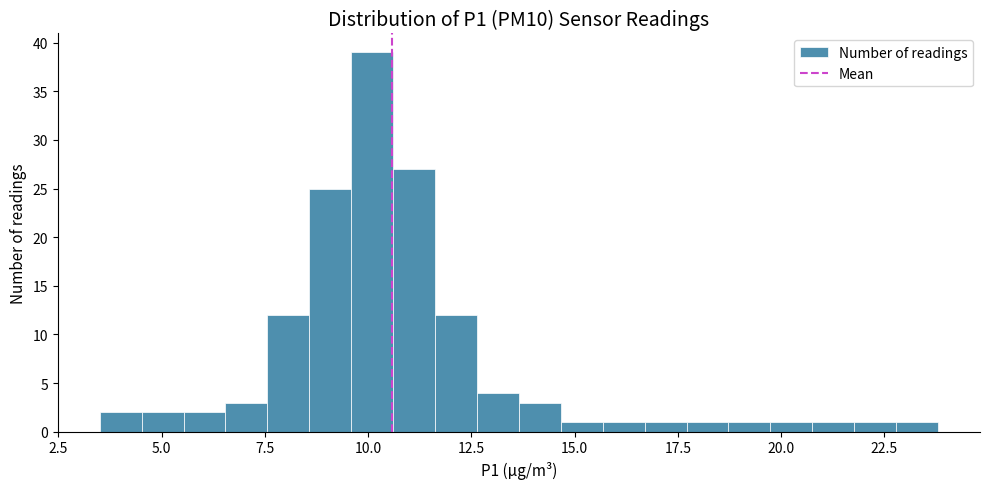

Read against the x-axis, roughly where is the centre of the tallest bar?

10.0